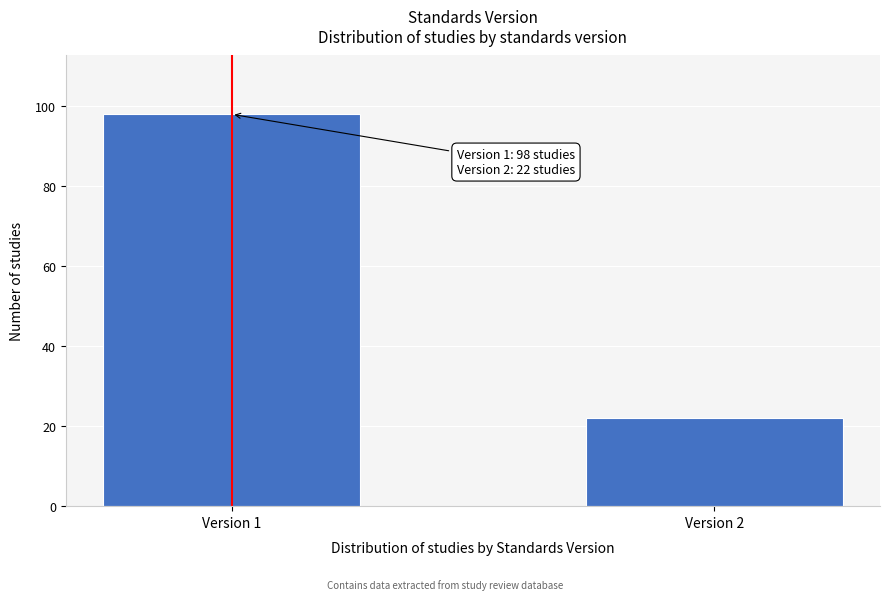

Reading right to left, transcribe all the data shown in this chart.

22	98